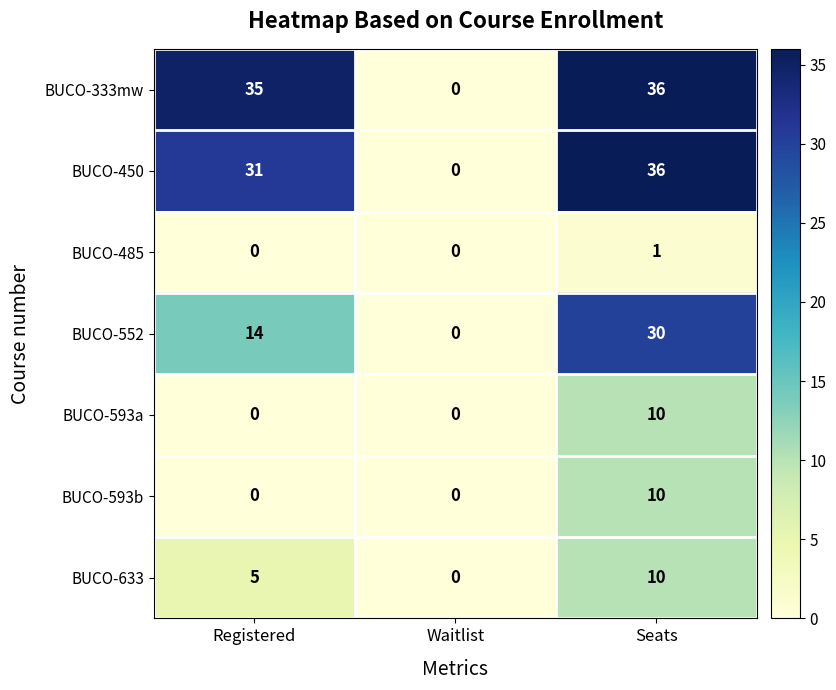

Which series has the largest total across all categories?

BUCO-333mw